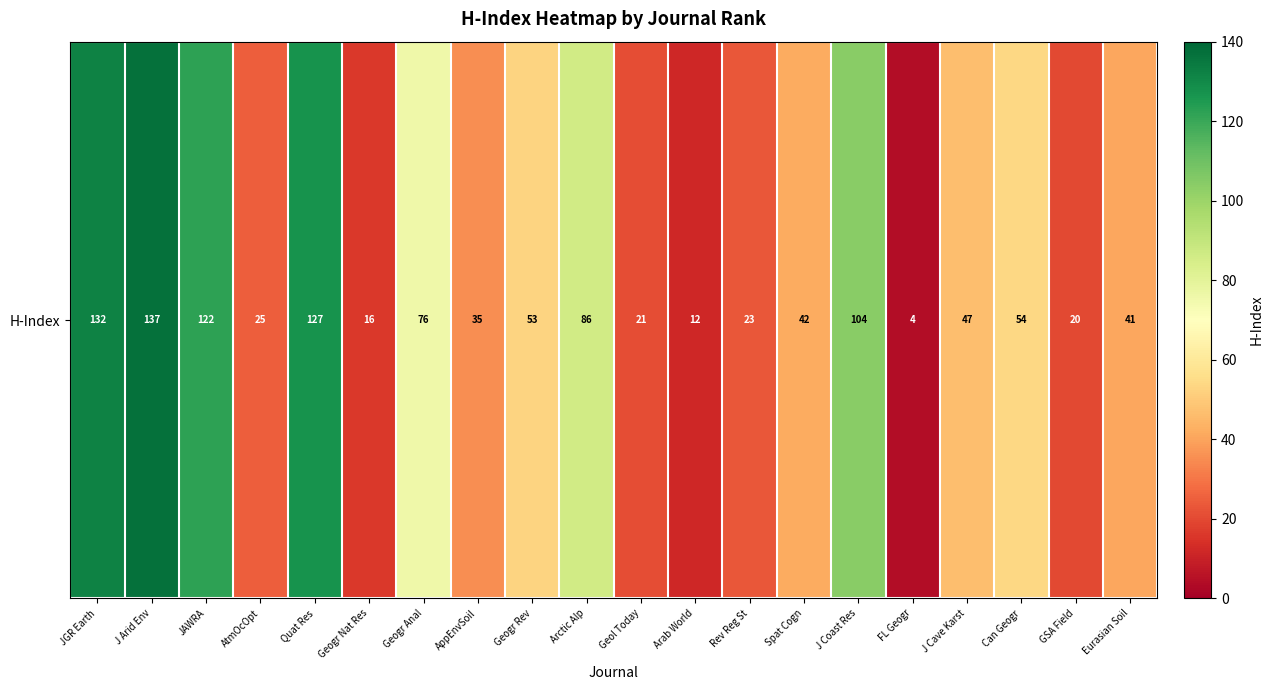

How many data points are less than 47?

10